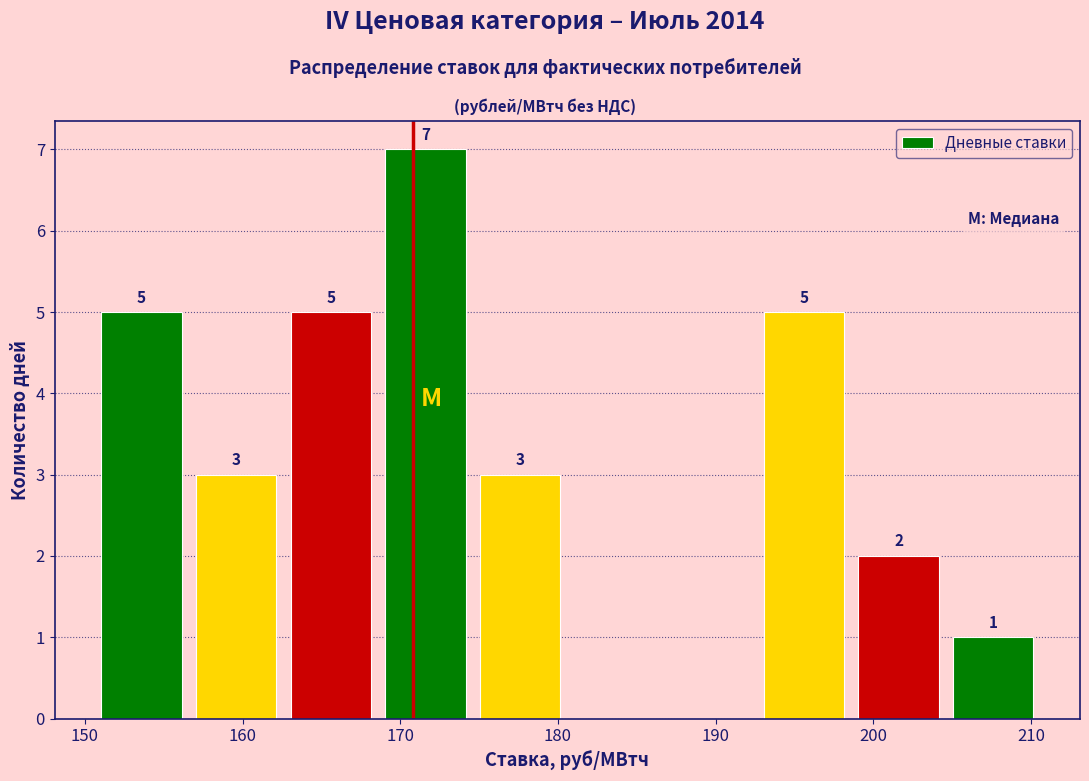

Over which range of the x-axis is the bar tallest?

169 to 175